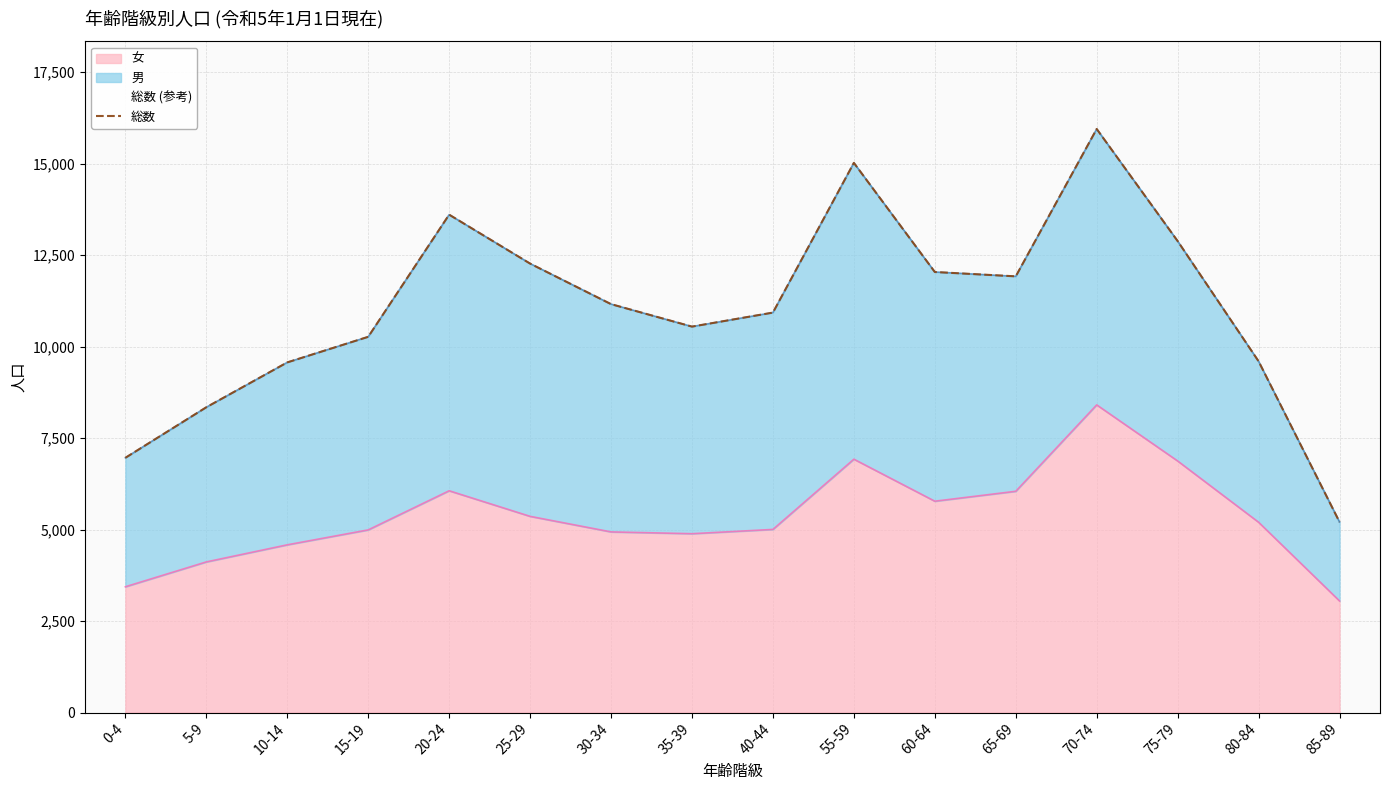

At which category does the data reach its first local valley?

35-39